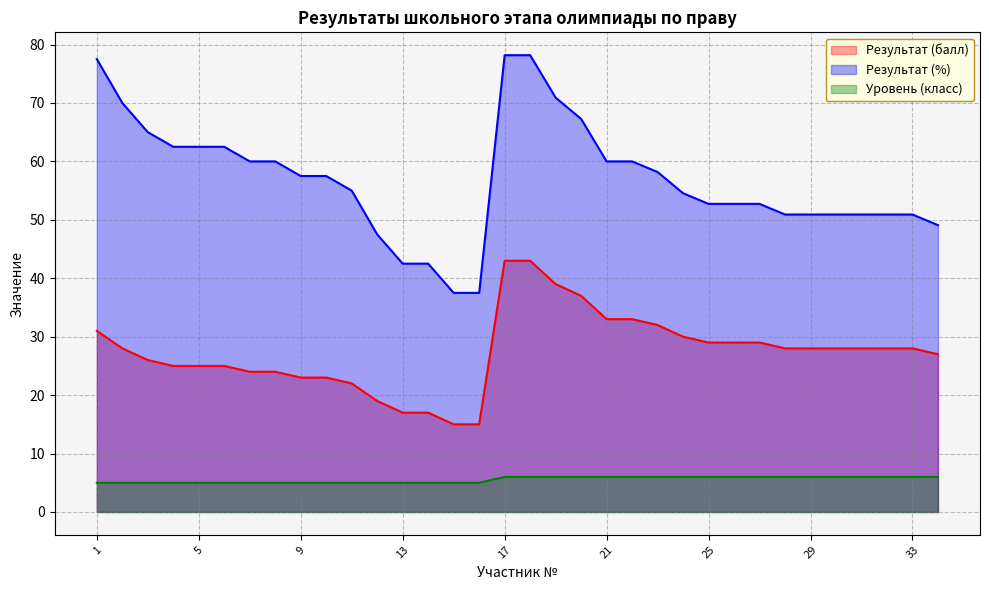

Rank the categories by Результат (балл) value from highest to lowest.

17, 18, 19, 20, 21, 22, 23, 1, 24, 25, 26, 27, 2, 28, 29, 30, 31, 32, 33, 34, 3, 4, 5, 6, 7, 8, 9, 10, 11, 12, 13, 14, 15, 16